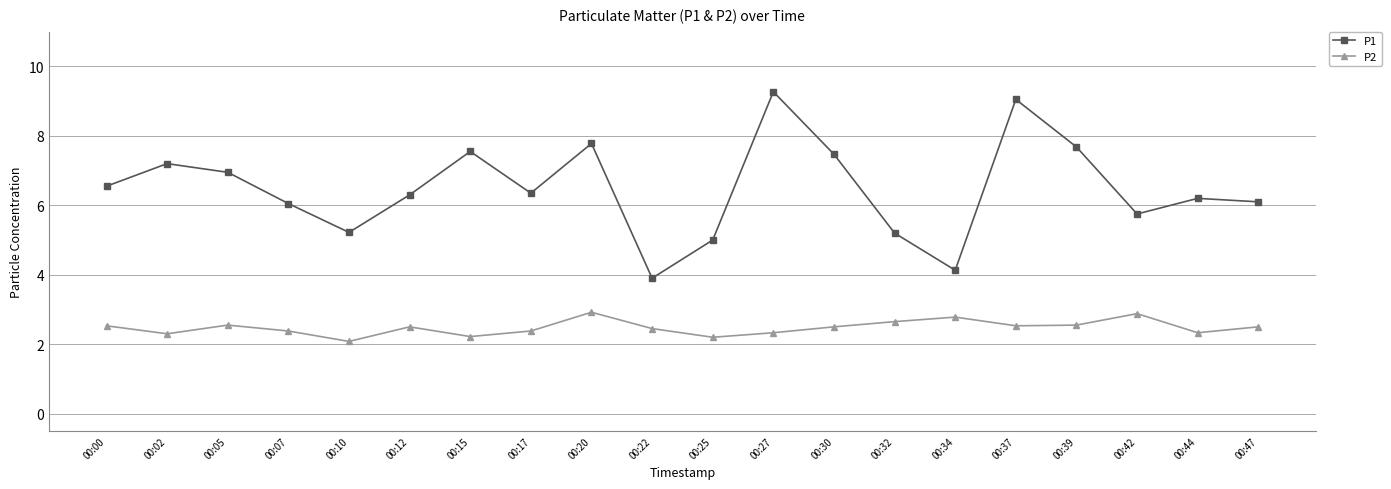

What are all the series names shown in the legend?

P1, P2